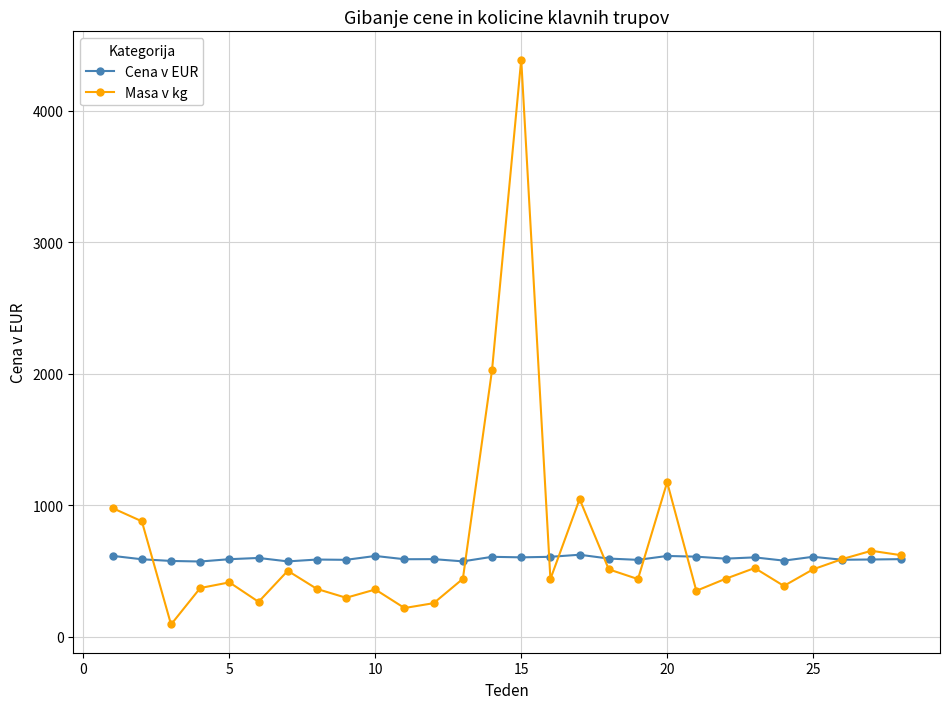

Which series has the widest spread of values?

Masa v kg